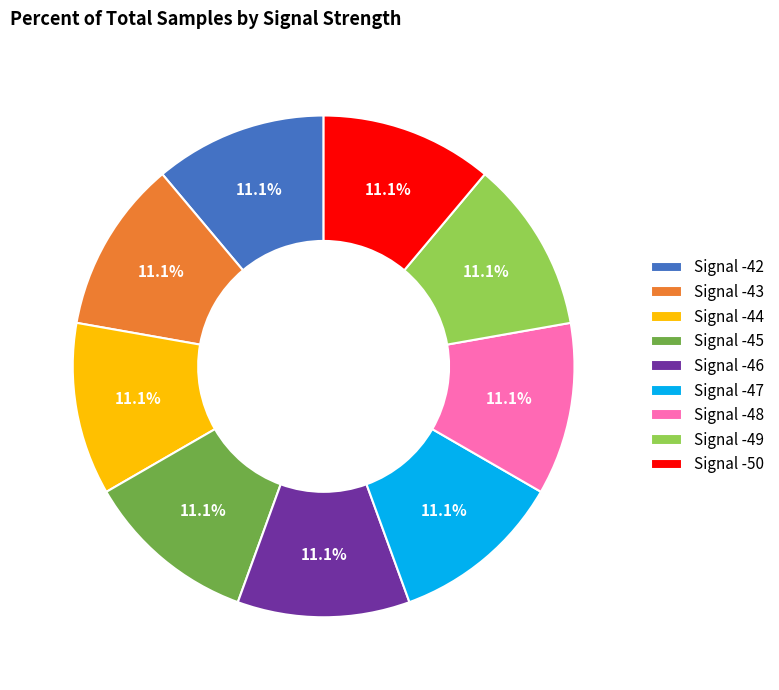

Is there a majority slice in this chart?

No